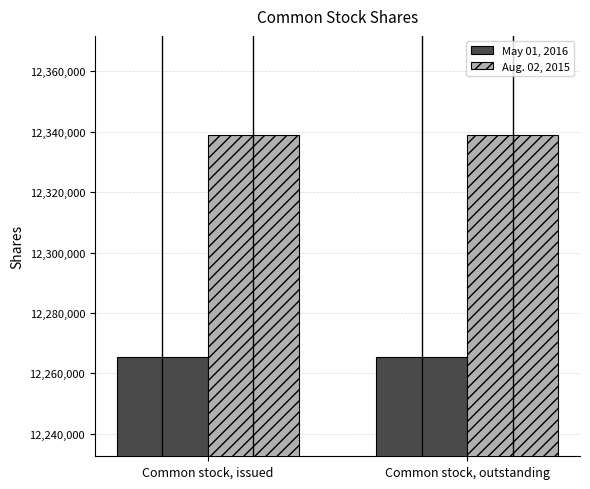

What is the minimum value shown in the chart?

12265489